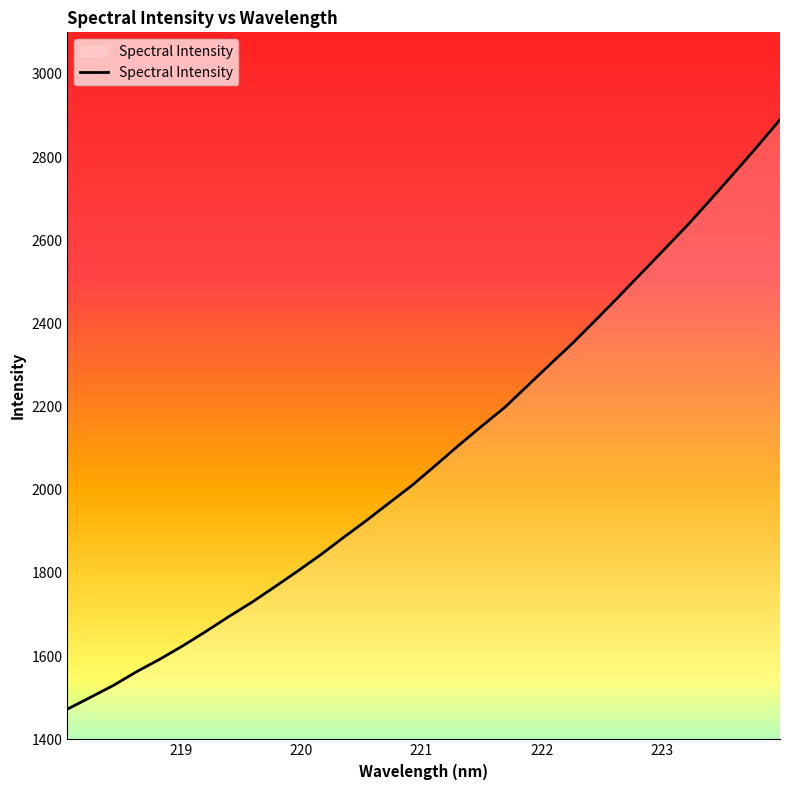

What is the smallest value displayed?

1472.6